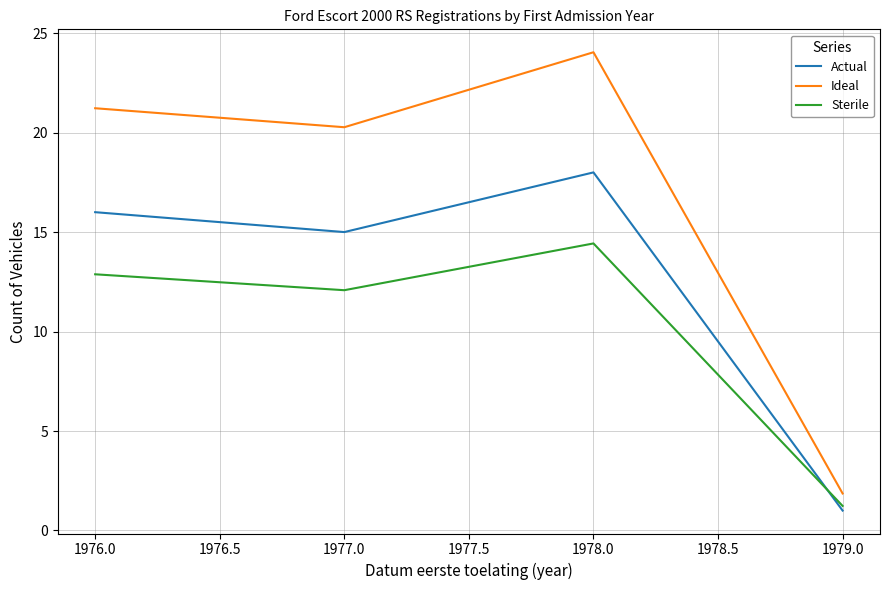

Where is Ideal nearest to the value 12?

1977.0